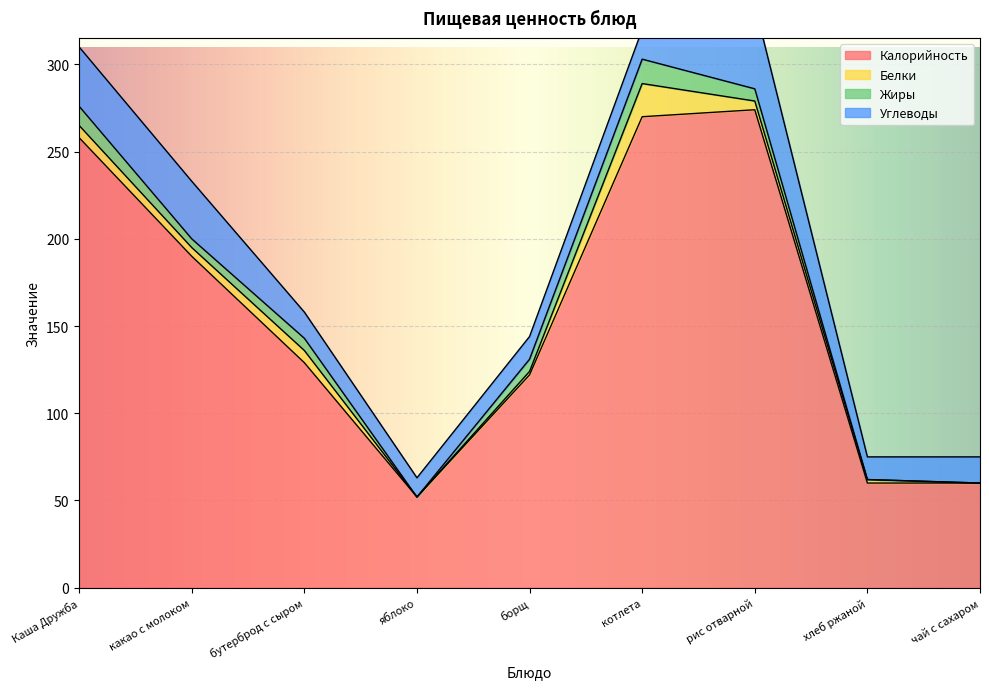

Reading left to right, extract all data points from this chart.

Калорийность: Каша Дружба=258	какао с молоком=190	бутерброд с сыром=129	яблоко=52	борщ=122	котлета=270	рис отварной=274	хлеб ржаной=60	чай с сахаром=60
Белки: Каша Дружба=7	какао с молоком=5	бутерброд с сыром=7	яблоко=0	борщ=2	котлета=19	рис отварной=5	хлеб ржаной=2	чай с сахаром=0
Жиры: Каша Дружба=11	какао с молоком=5	бутерброд с сыром=7	яблоко=0	борщ=7	котлета=14	рис отварной=7	хлеб ржаной=0	чай с сахаром=0
Углеводы: Каша Дружба=34	какао с молоком=33	бутерброд с сыром=15	яблоко=11	борщ=13	котлета=17	рис отварной=48	хлеб ржаной=13	чай с сахаром=15